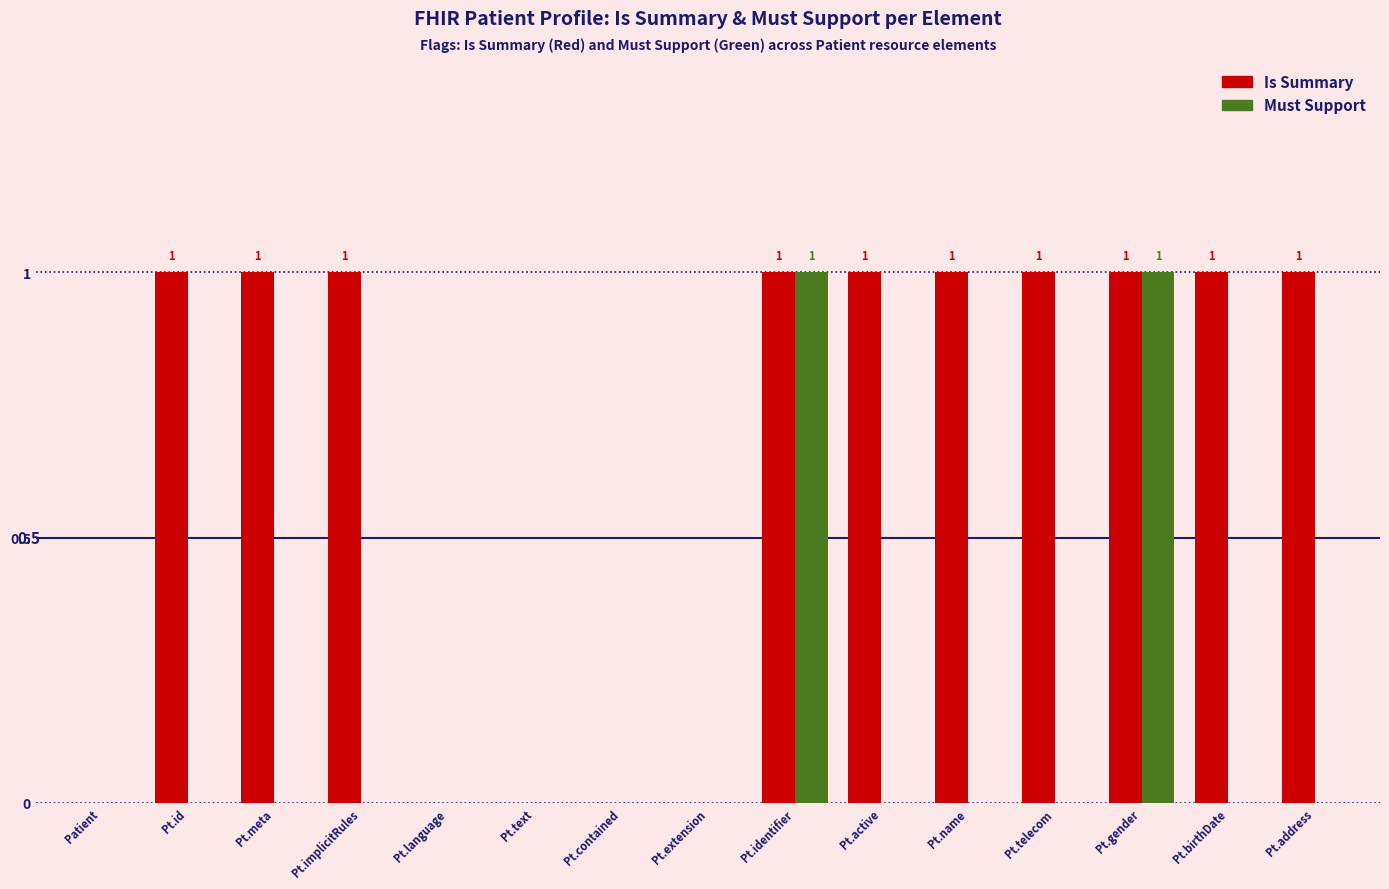

The Must Support series shows -1 at Pt.birthDate. True or false?

False